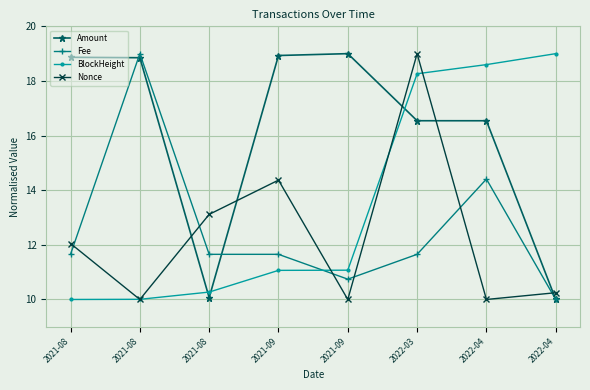

Reading left to right, list all the values displayed in this chart.

Amount: 18.9	18.9	10.1	18.9	19.0	16.5	16.5	10.0
Fee: 11.7	19.0	11.7	11.7	10.7	11.7	14.4	10.0
BlockHeight: 10.0	10.0	10.3	11.1	11.1	18.3	18.6	19.0
Nonce: 12.0	10.0	13.1	14.4	10.0	19.0	10.0	10.2